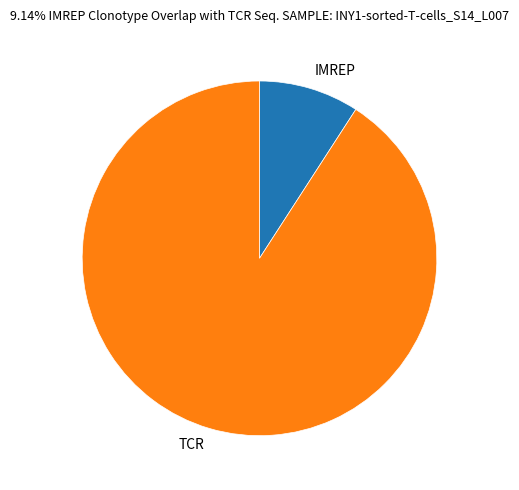

Is the sum of IMREP and TCR greater than half?

Yes